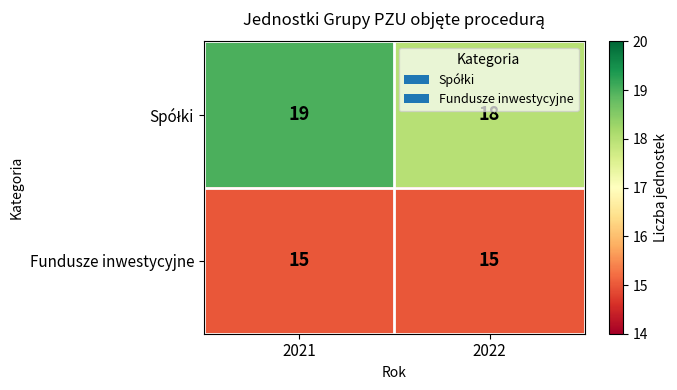

At which category does the chart reach its peak across all series?

2021